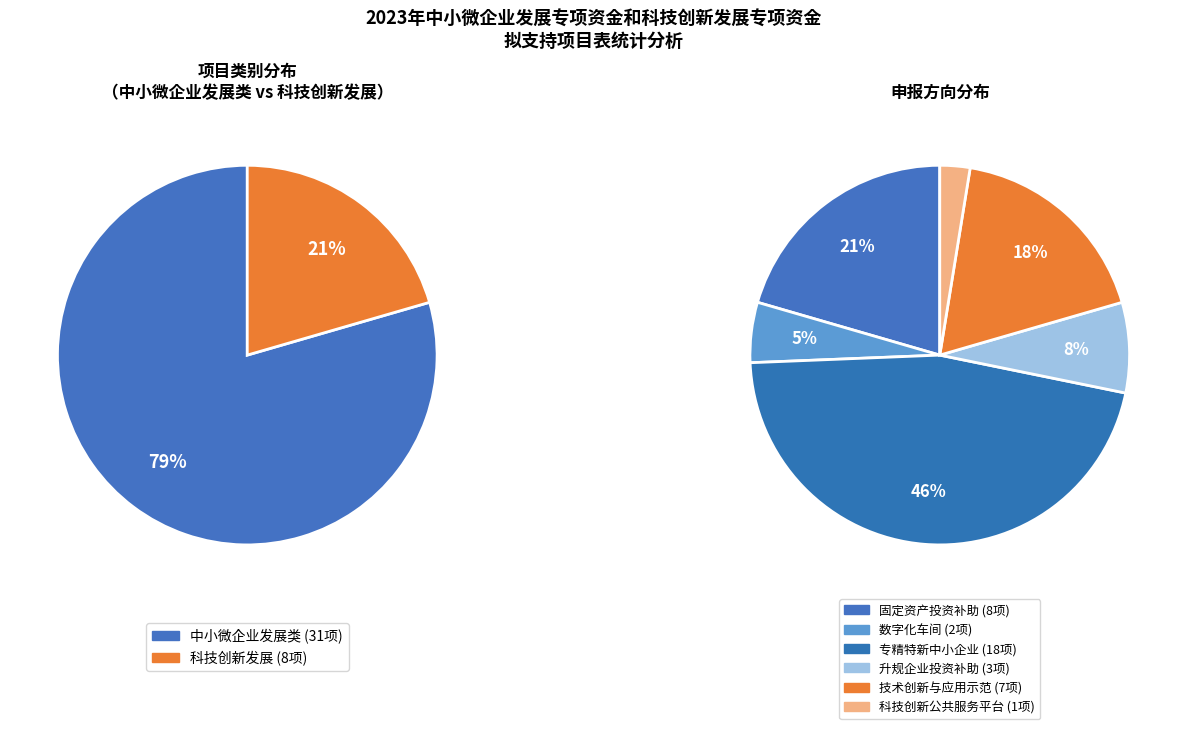

Approximately how many times larger is the value at 中小微企业发展类 compared to 科技创新发展?

3.9